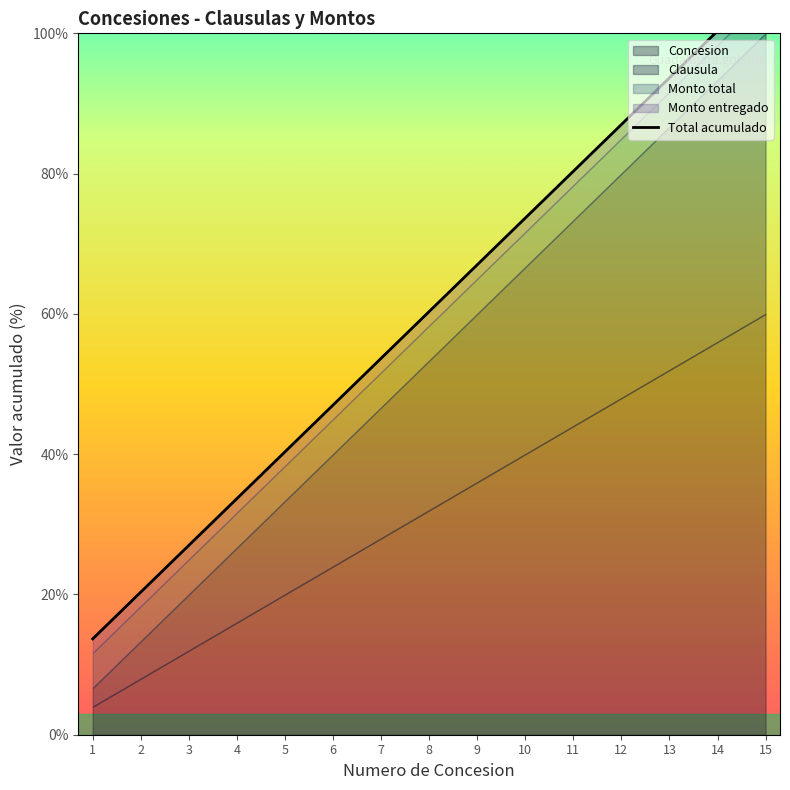

Does the chart have visible grid lines?

No